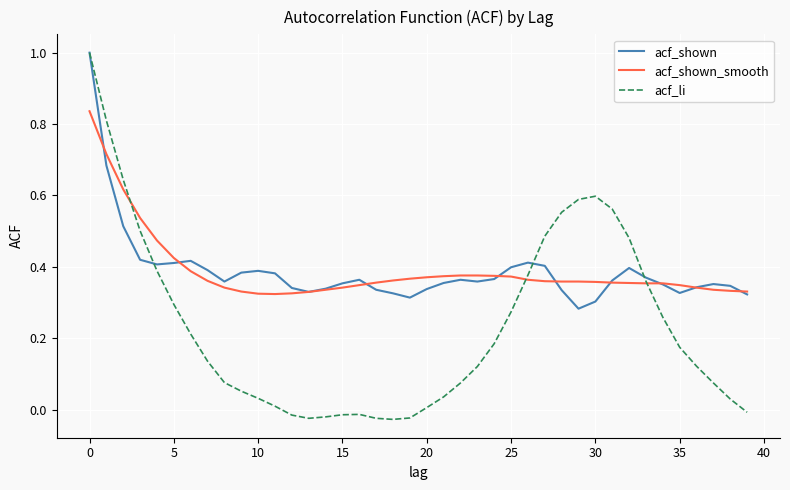

What is the greatest value displayed?

1.0